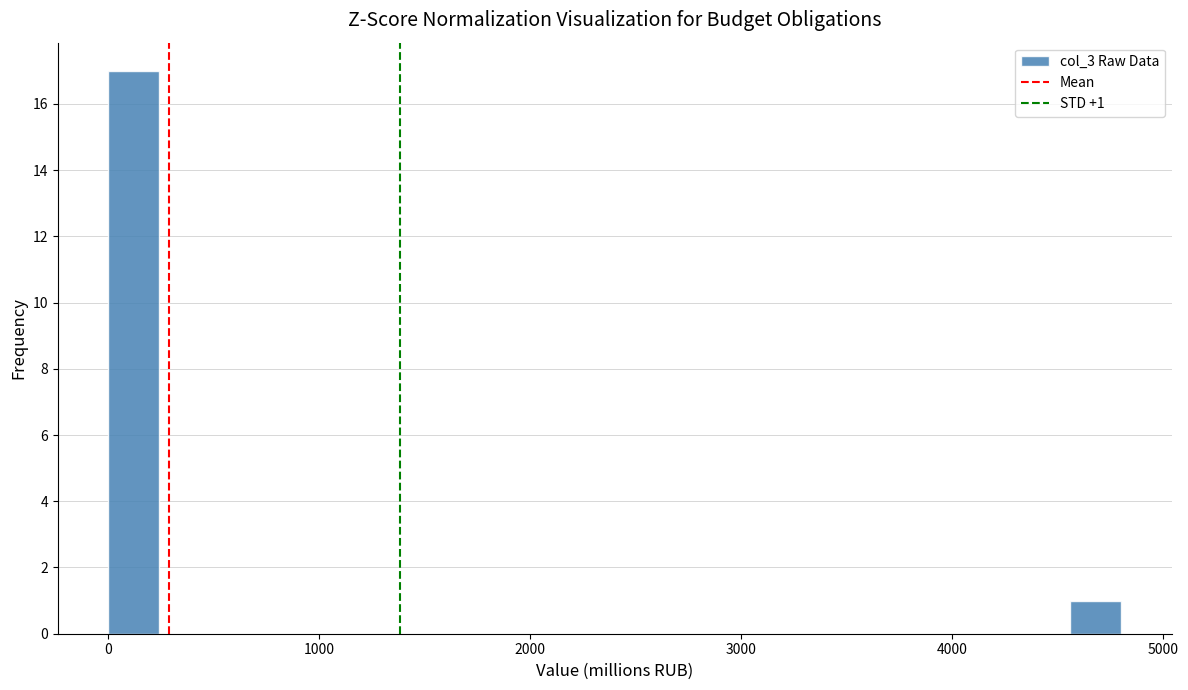

Around what value on the x-axis is the tallest bar? Give the approximate position of its centre, as read against the axis.

100